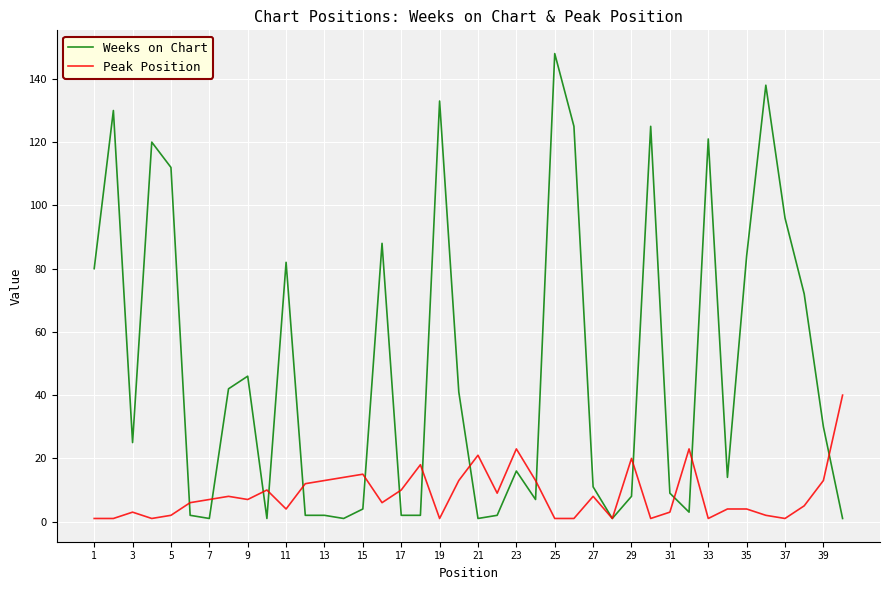

At how many categories does at least one series exceed 86?

11